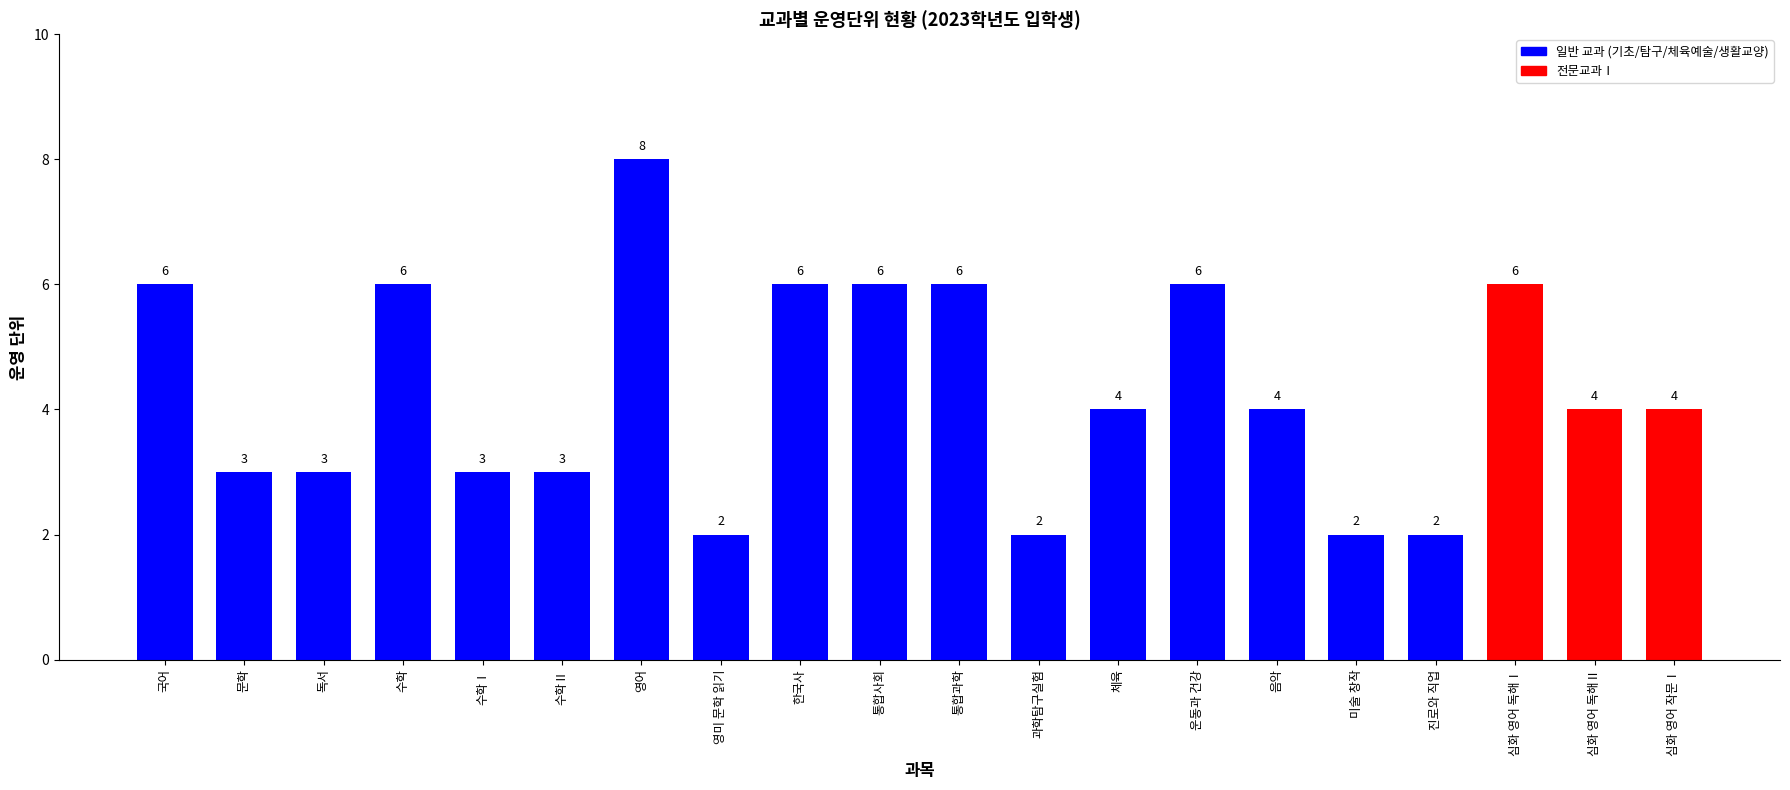

What is the approximate value at 운동과 건강?

6